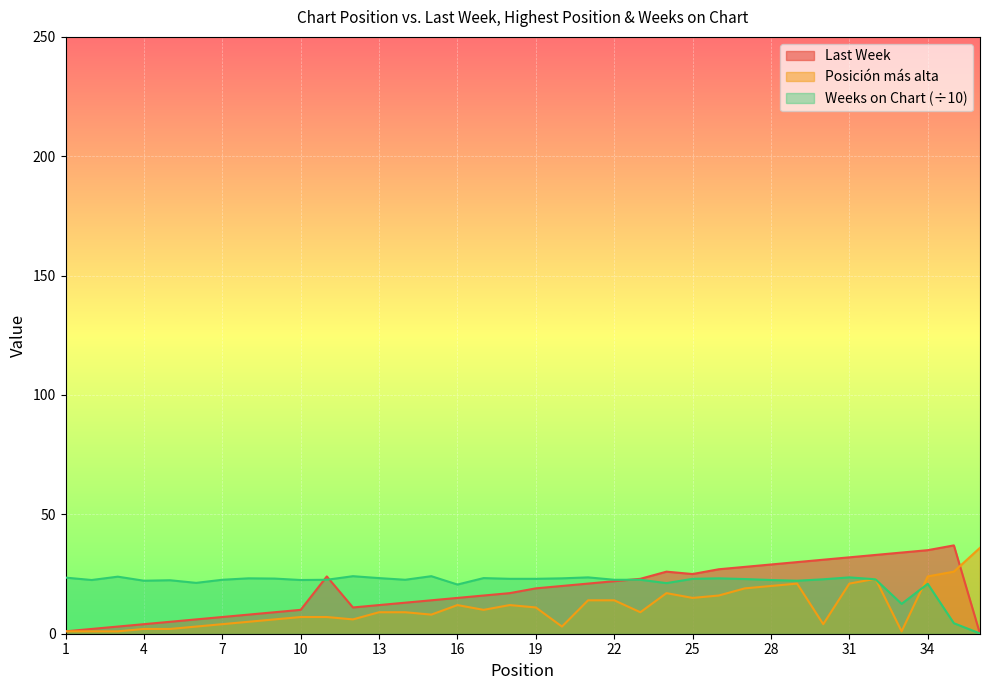

What is the difference between the maximum and minimum values in the Last Week series?

37.0